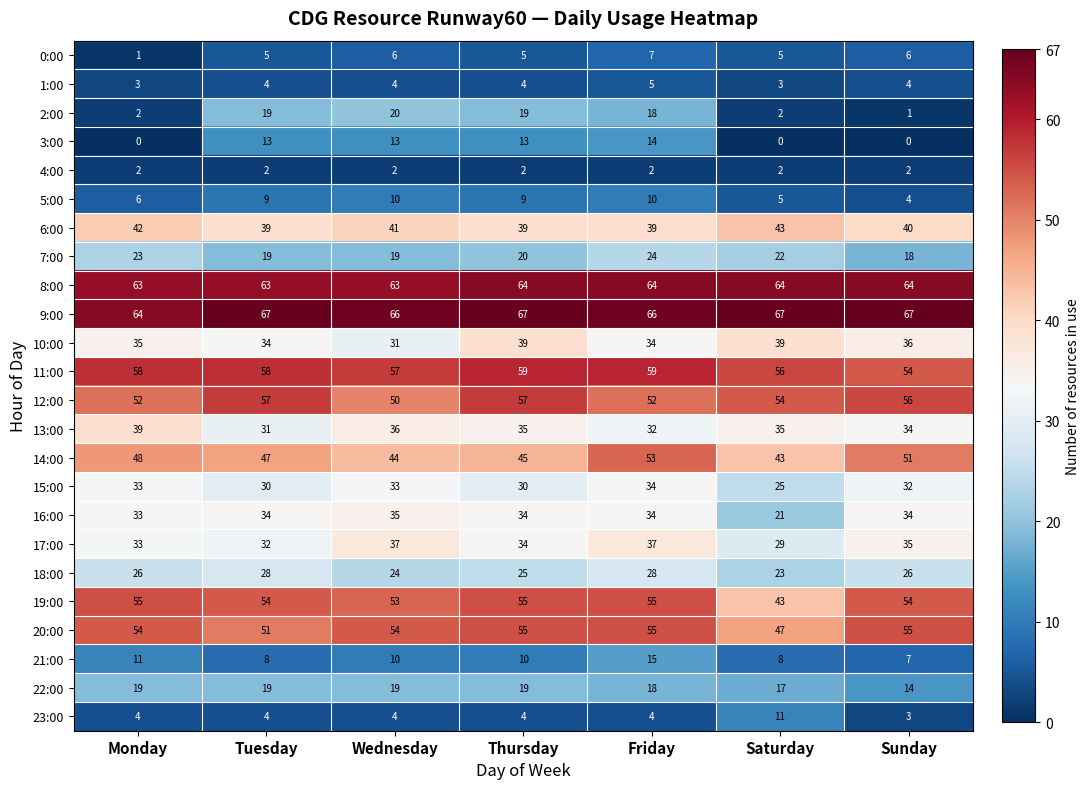

What is the total value across all series at Monday?

706